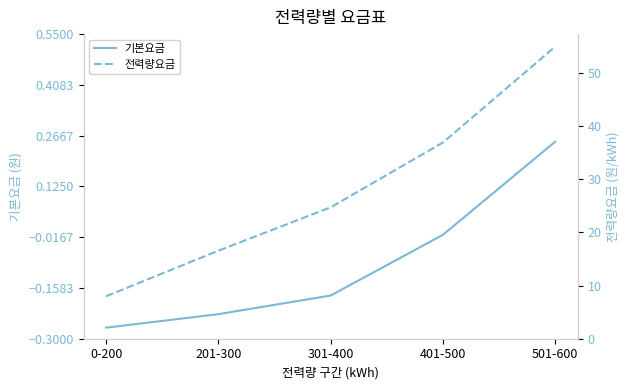

What position from the right is 301-400?

3